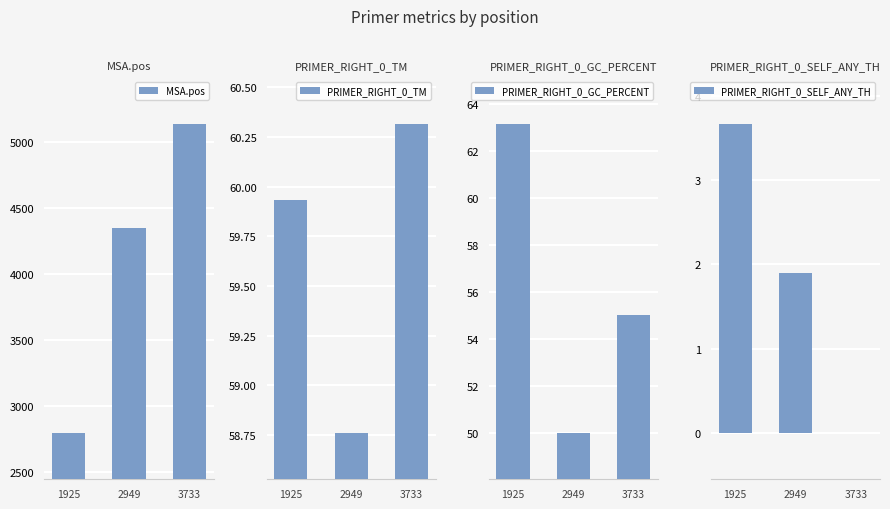

Between 3733 and 2949, which is larger?

3733